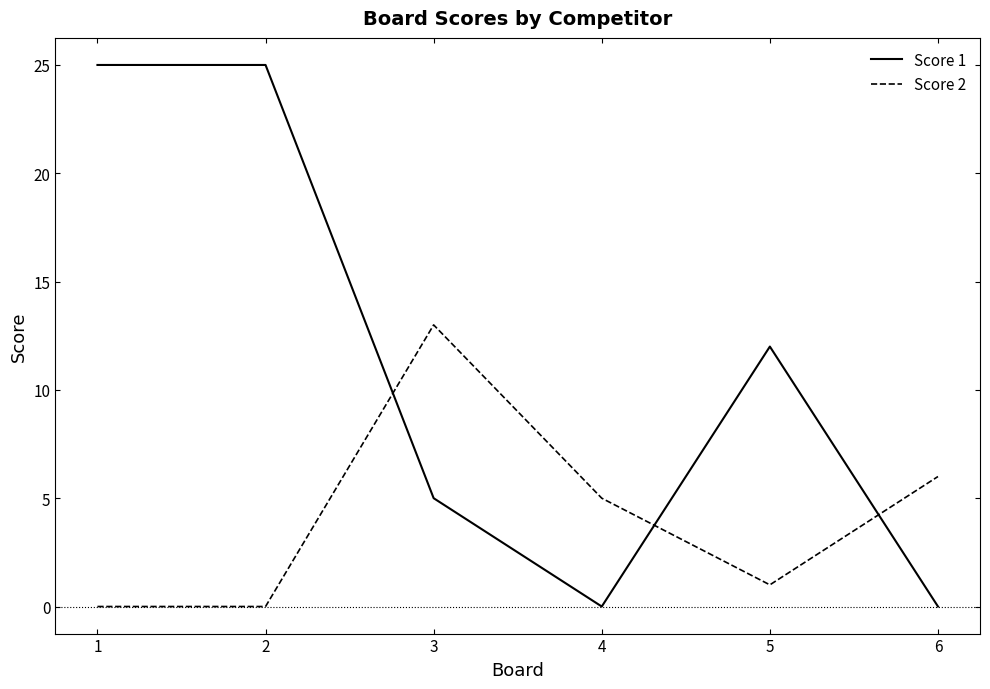

Reading left to right, transcribe all the data shown in this chart.

Score 1: 1=25	2=25	3=5	4=0	5=12	6=0
Score 2: 1=0	2=0	3=13	4=5	5=1	6=6